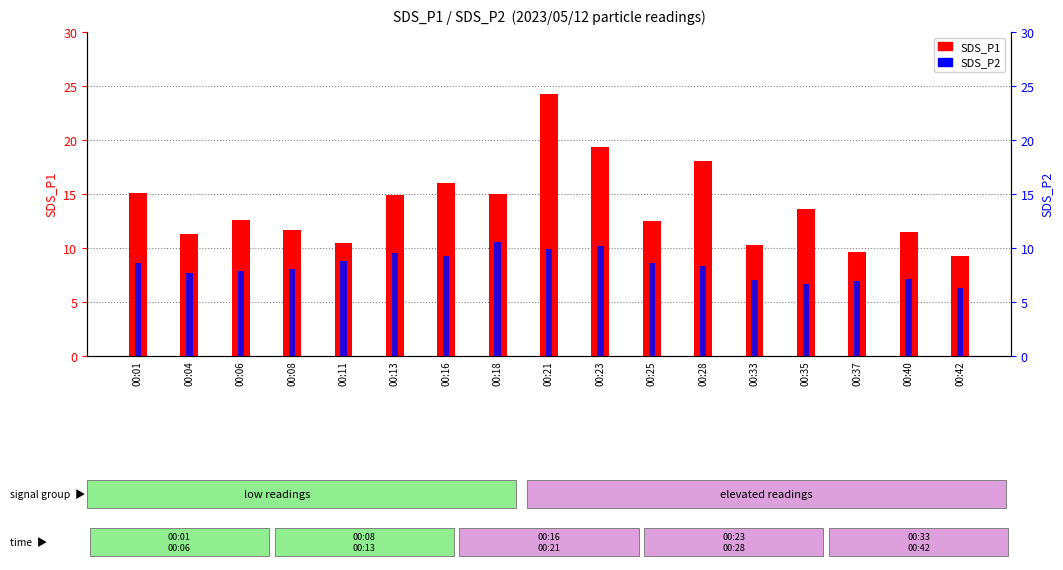

What are all the series names shown in the legend?

SDS_P1, SDS_P2